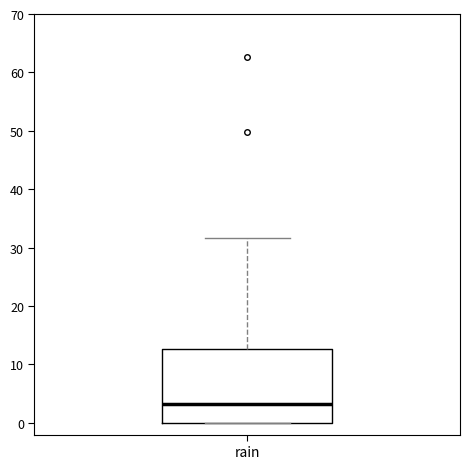

Where is the upper edge of the box for rain on the y-axis? The values are not printed on the chart, so give them approximately, as read against the axis.

13